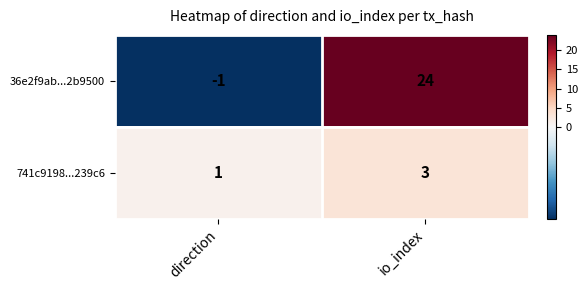

Which series changed the most between direction and io_index?

36e2f9ab...2b9500